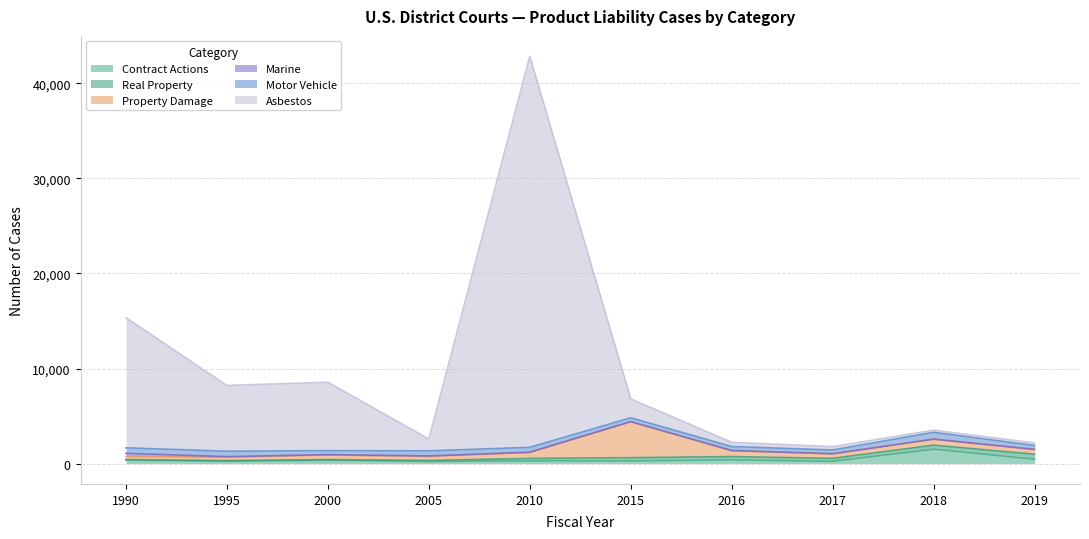

Reading right to left, list all the values displayed in this chart.

Contract Actions: 455	1521	237	390	279	293	224	350	249	361
Real Property: 526	419	308	344	342	249	103	72	64	65
Property Damage: 494	617	474	608	3782	622	431	468	366	323
Marine: 19	15	17	34	9	37	46	54	53	330
Motor Vehicle: 405	718	395	415	404	507	531	421	566	575
Asbestos: 267	224	351	446	1982	41133	1243	7187	6916	13687